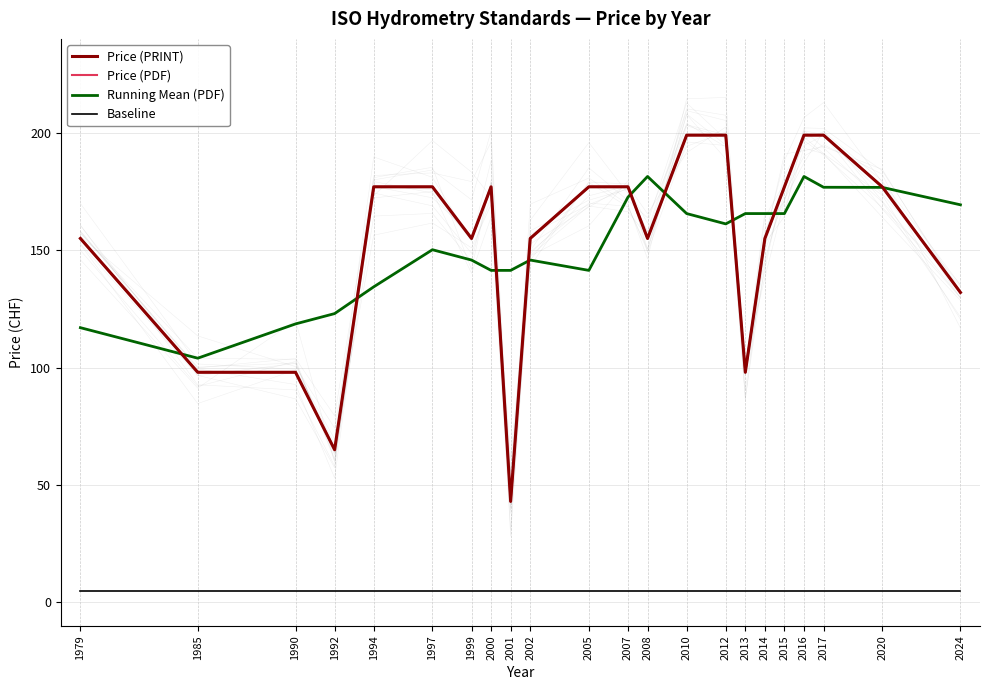

Which series has the largest total across all categories?

Running Mean (PDF)